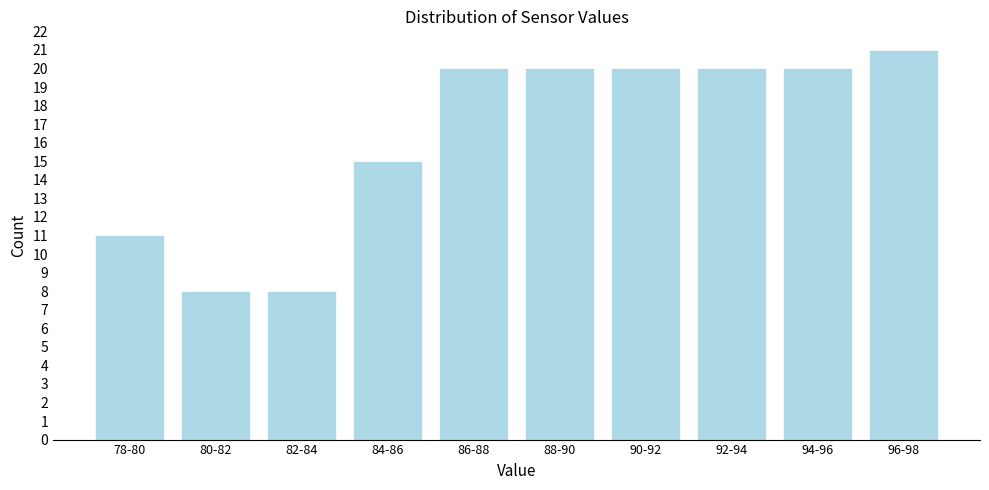

Reading left to right, extract all data points from this chart.

11	8	8	15	20	20	20	20	20	21